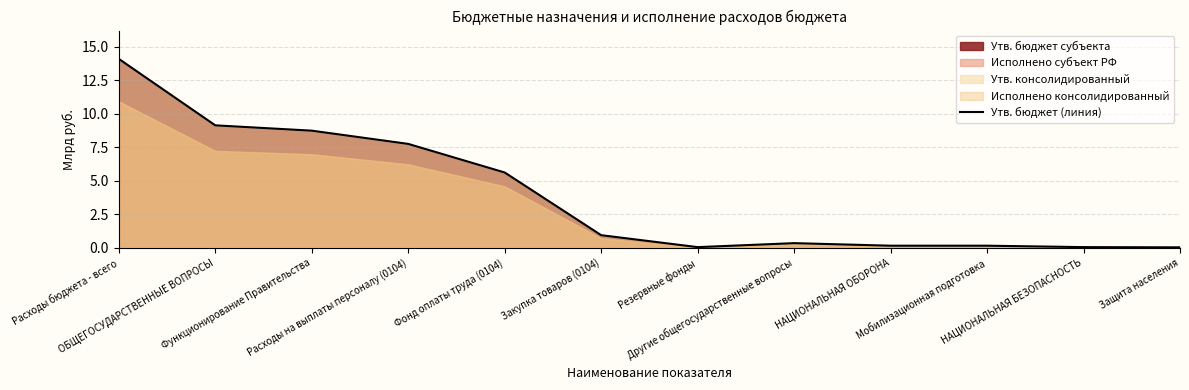

True or false: the data shows 0.2 at НАЦИОНАЛЬНАЯ ОБОРОНА.

True